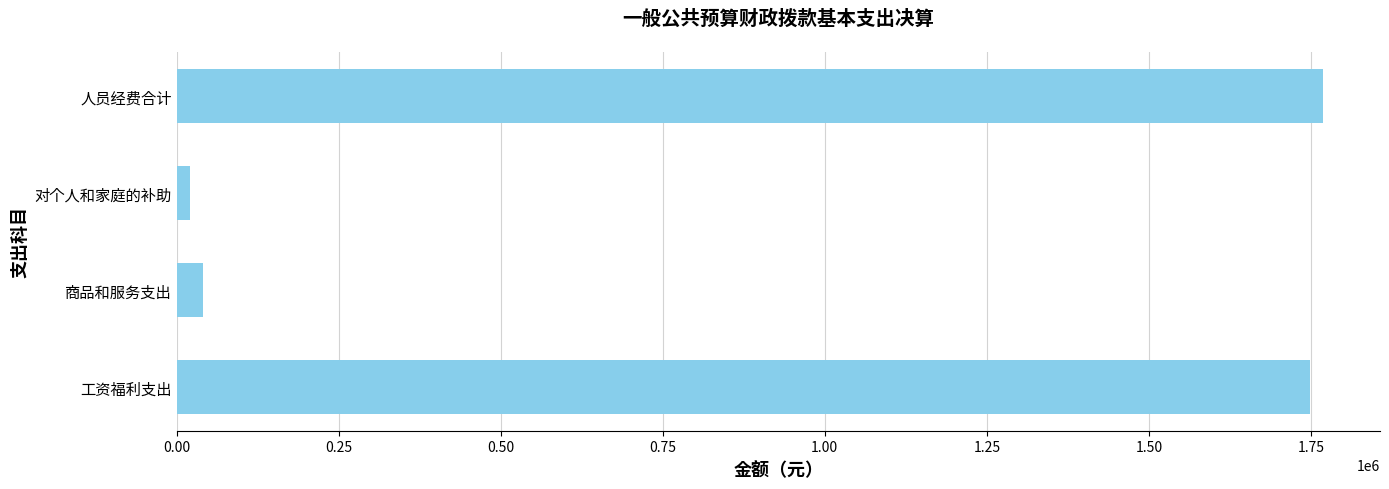

How many bars are there in total?

4